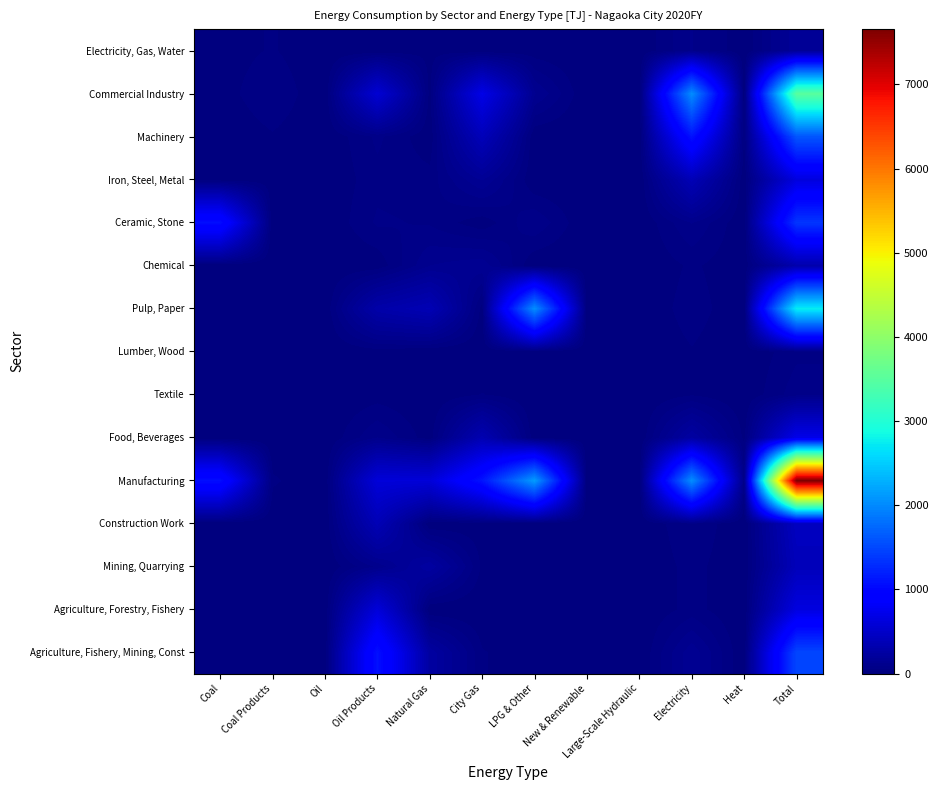

Which label corresponds to the largest value in the chart?

Total